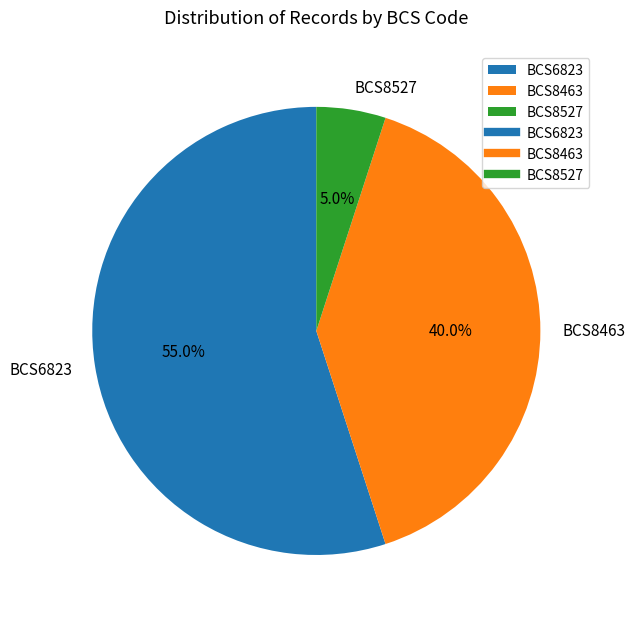

How many segments does this pie chart have?

3